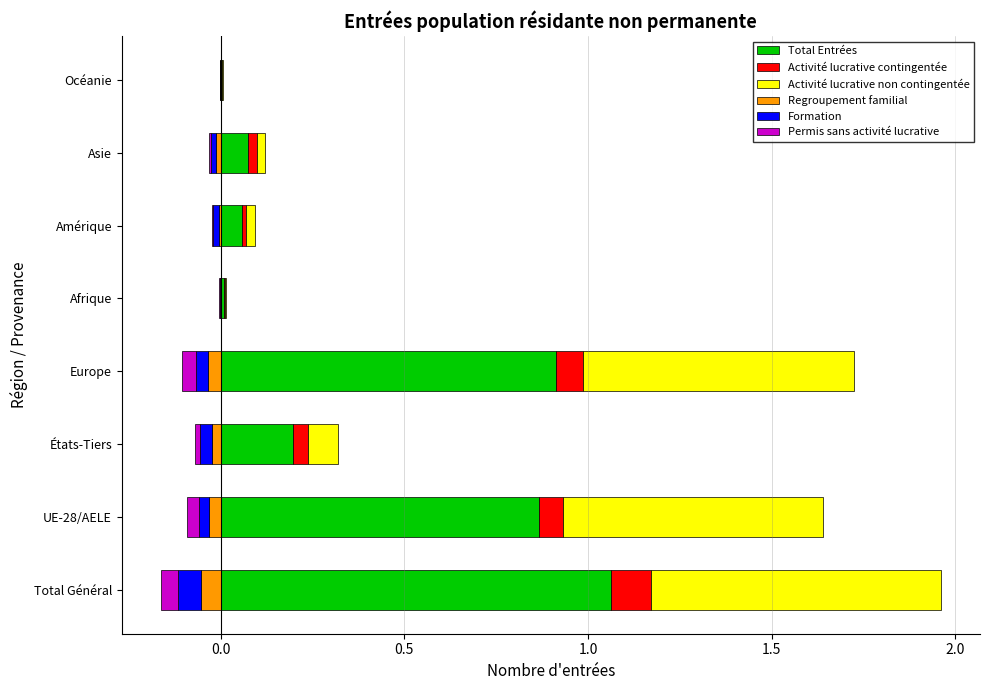

What is the difference between the second highest and second lowest values in the Activité lucrative contingentée series?

0.1